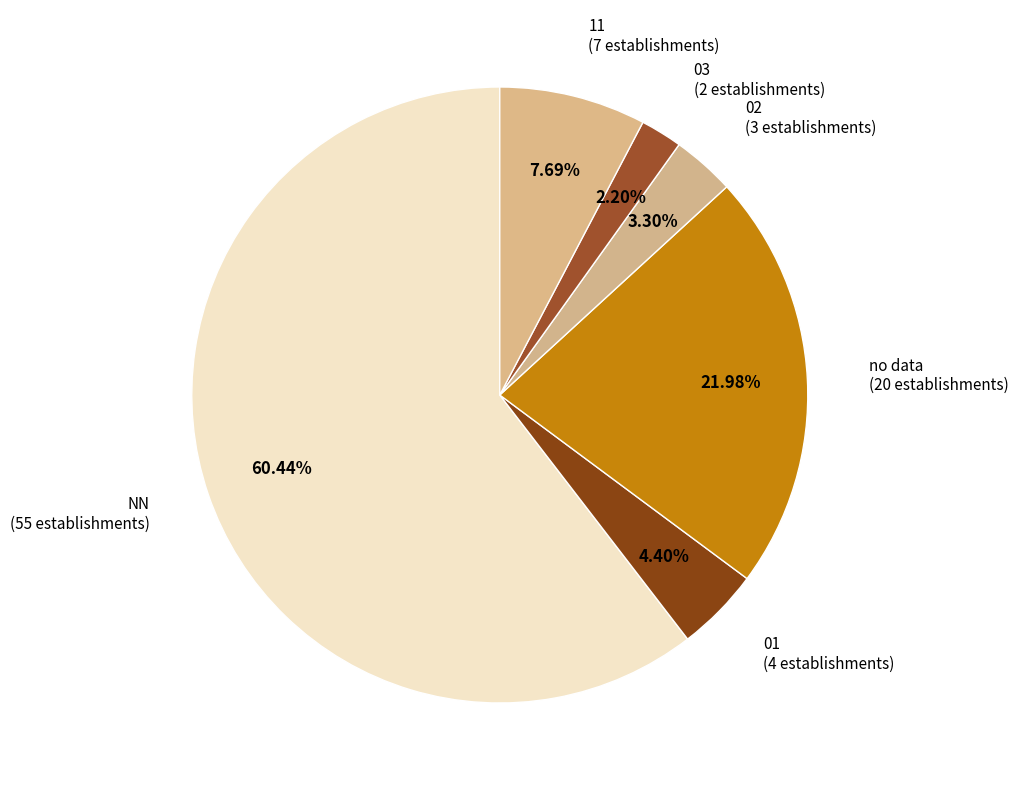

Which has a higher value, 01 or 02?

01